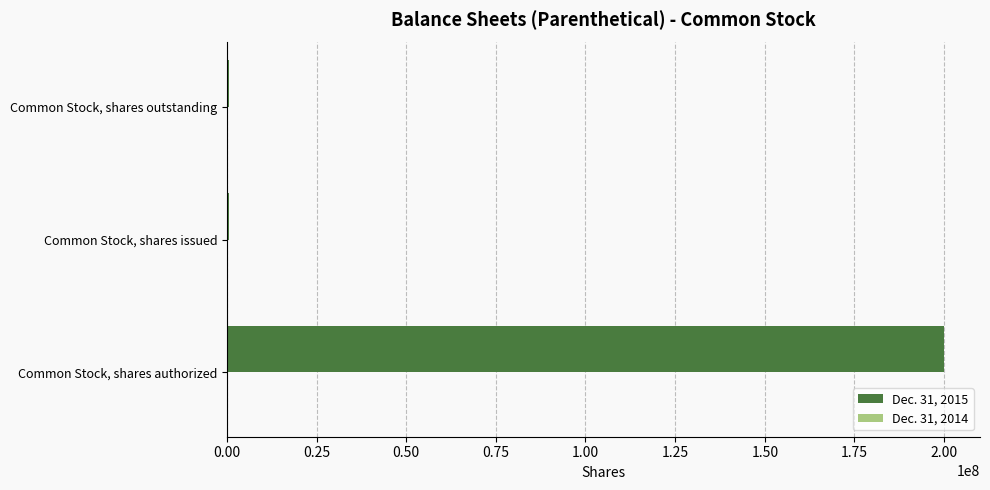

Which category has the highest value across all series?

Common Stock, shares authorized